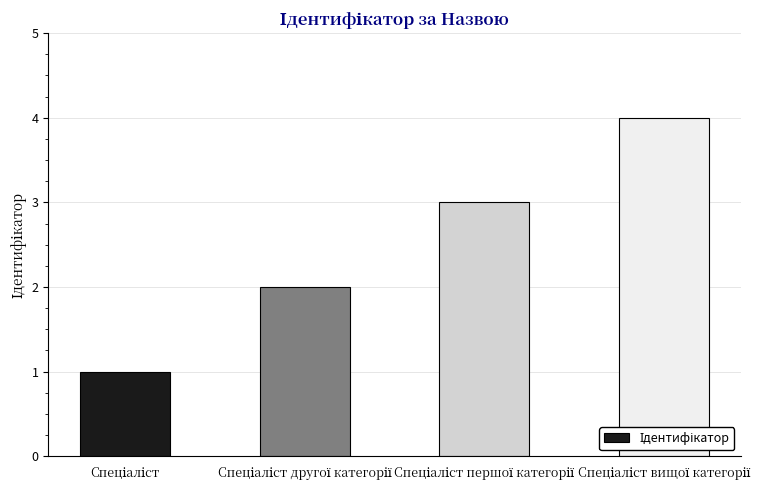

What is the greatest value displayed?

4